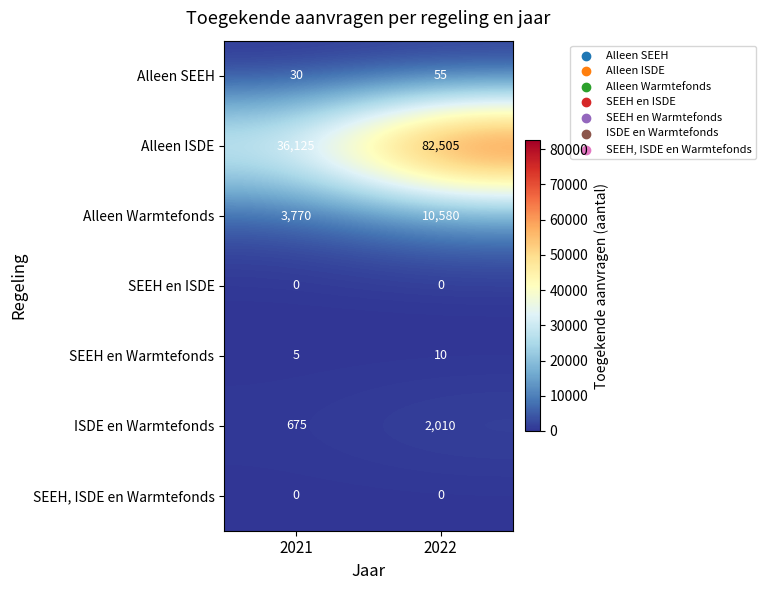

Where is ISDE en Warmtefonds nearest to the value 1342?

2021